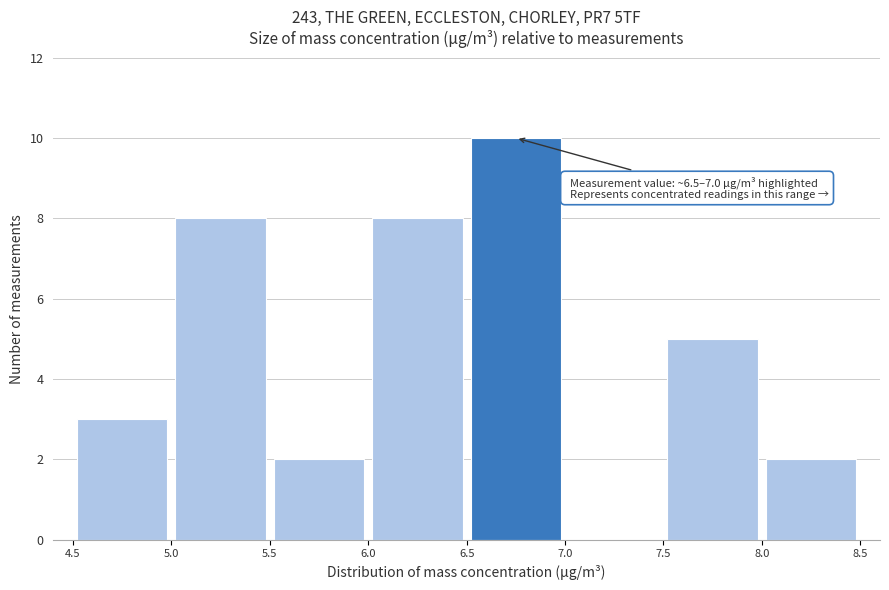

Over which range of the x-axis is the bar tallest?

6.5 to 7.0